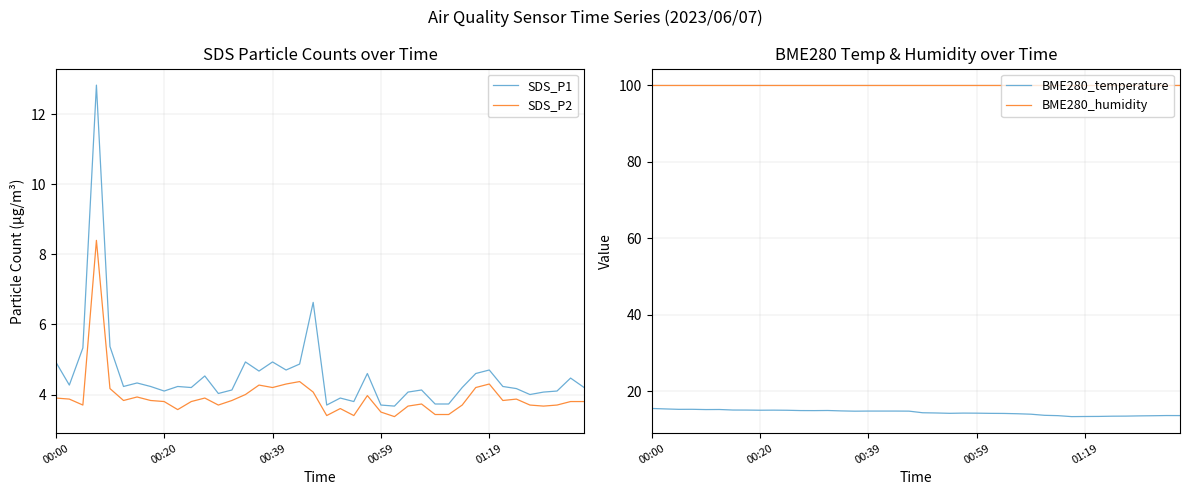

True or false: BME280_humidity has more than 0 interior local peaks.

False